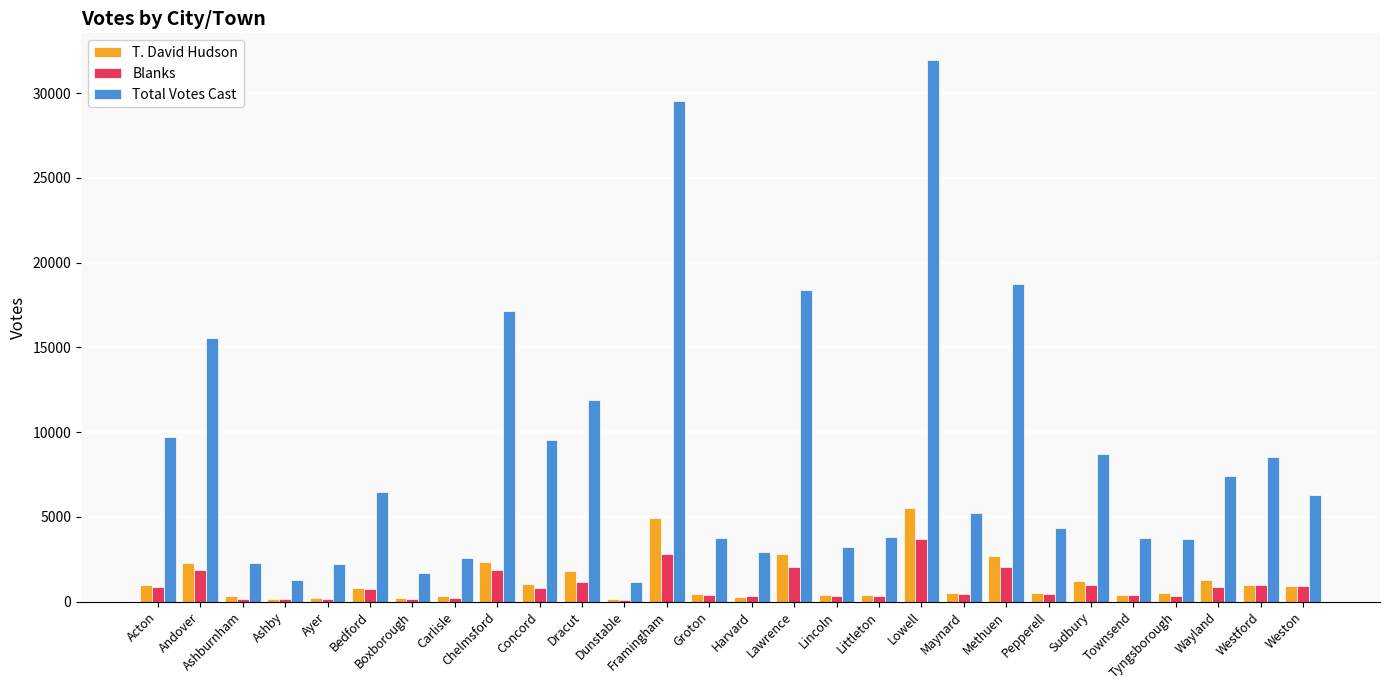

At how many categories does at least one series exceed 9205?

9